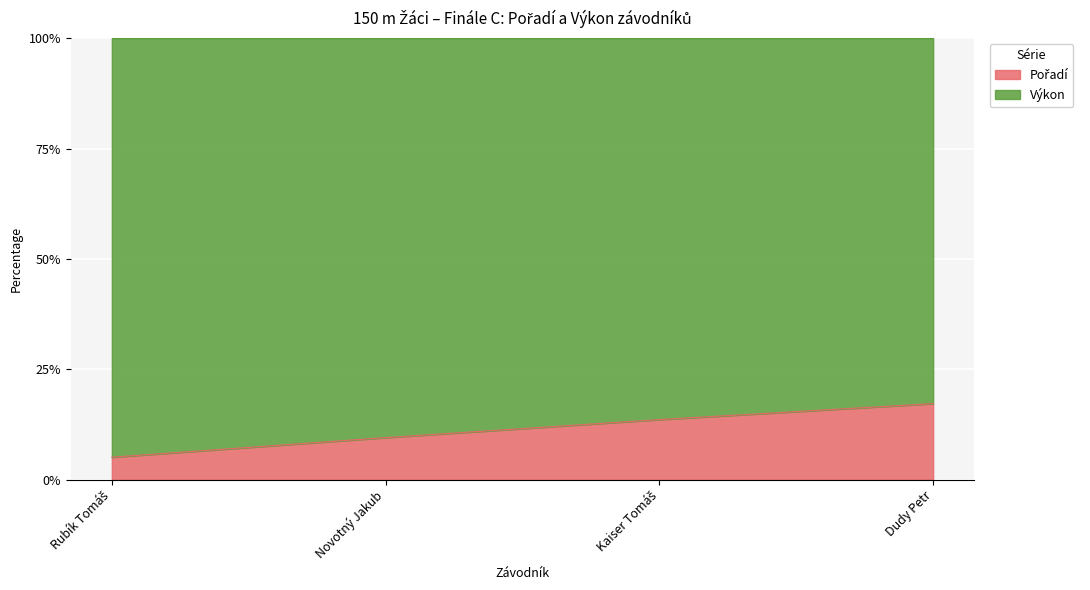

What is the total value across all series at Dudy Petr?

100.0